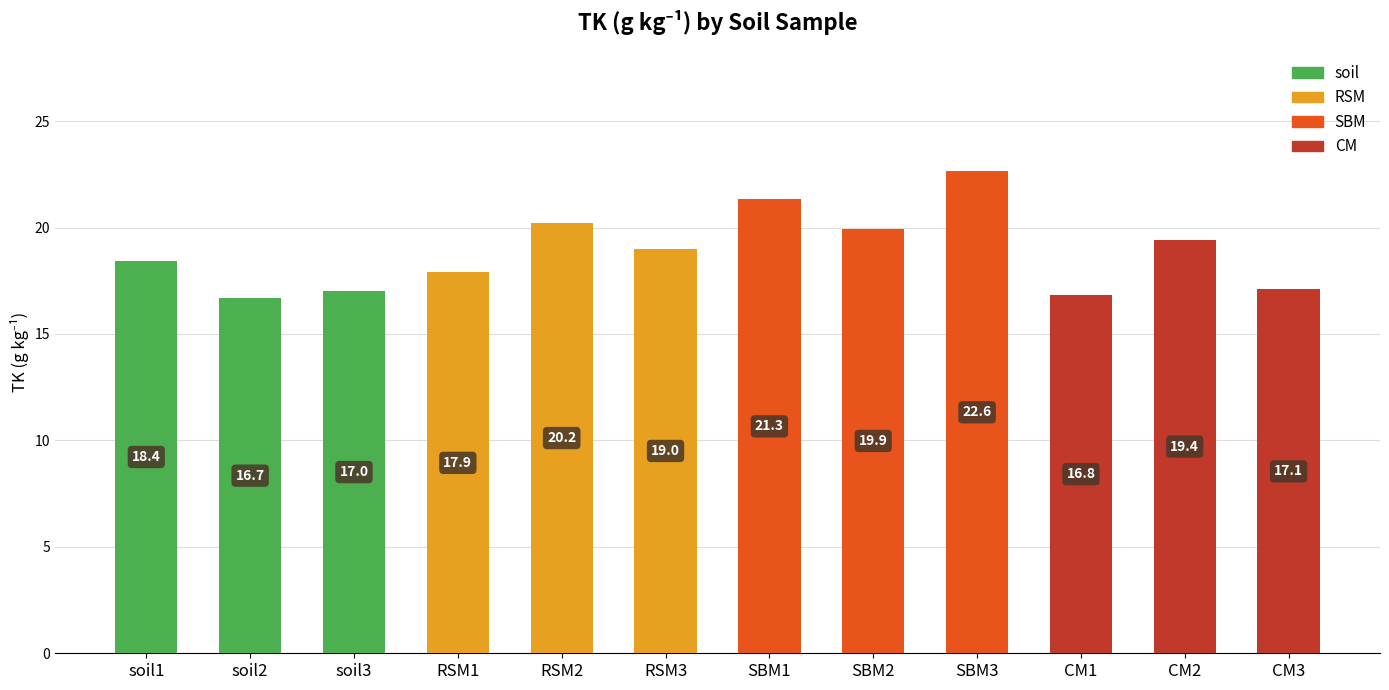

True or false: the data shows 19.4 at CM2.

True